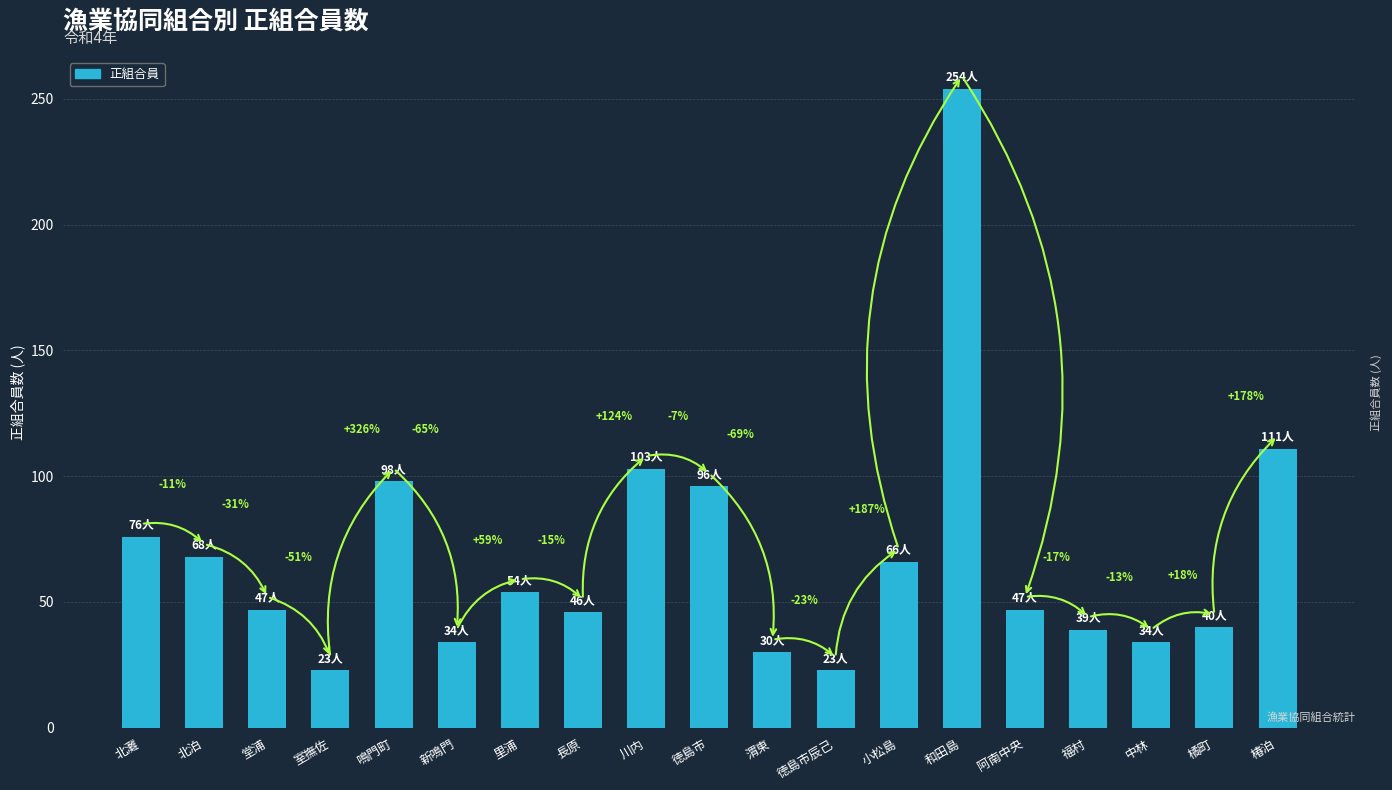

How many bars are there in total?

19